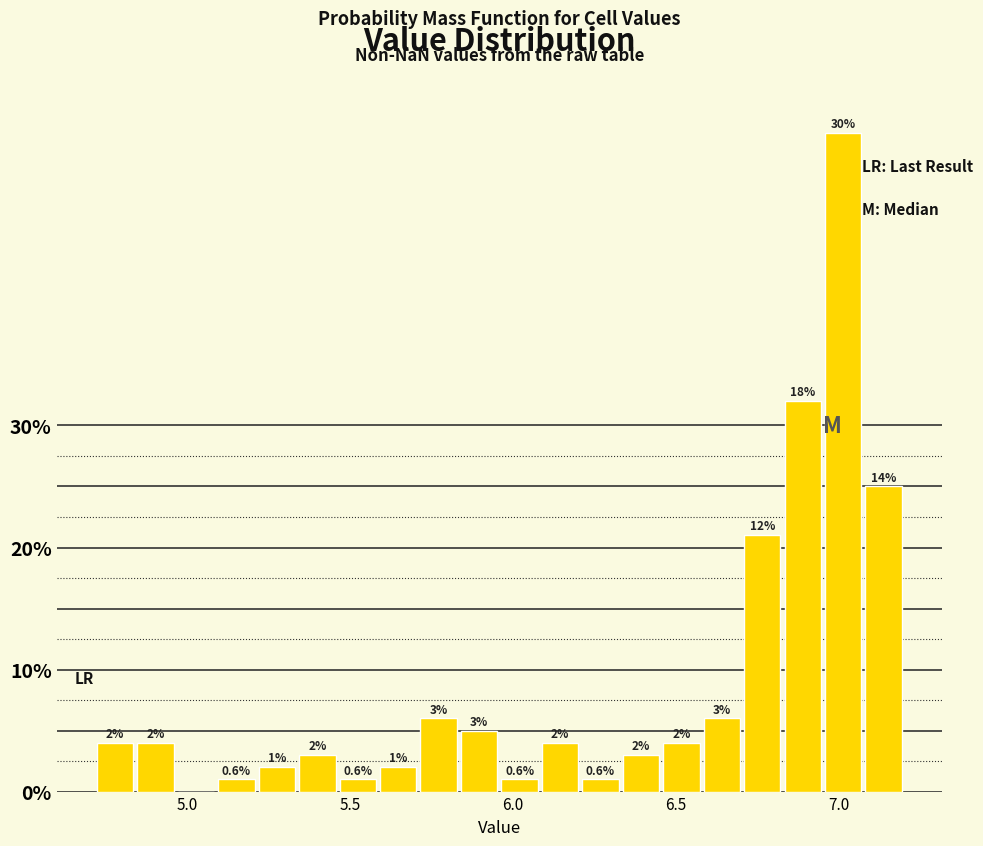

Read against the x-axis, roughly where is the centre of the tallest bar?

7.00